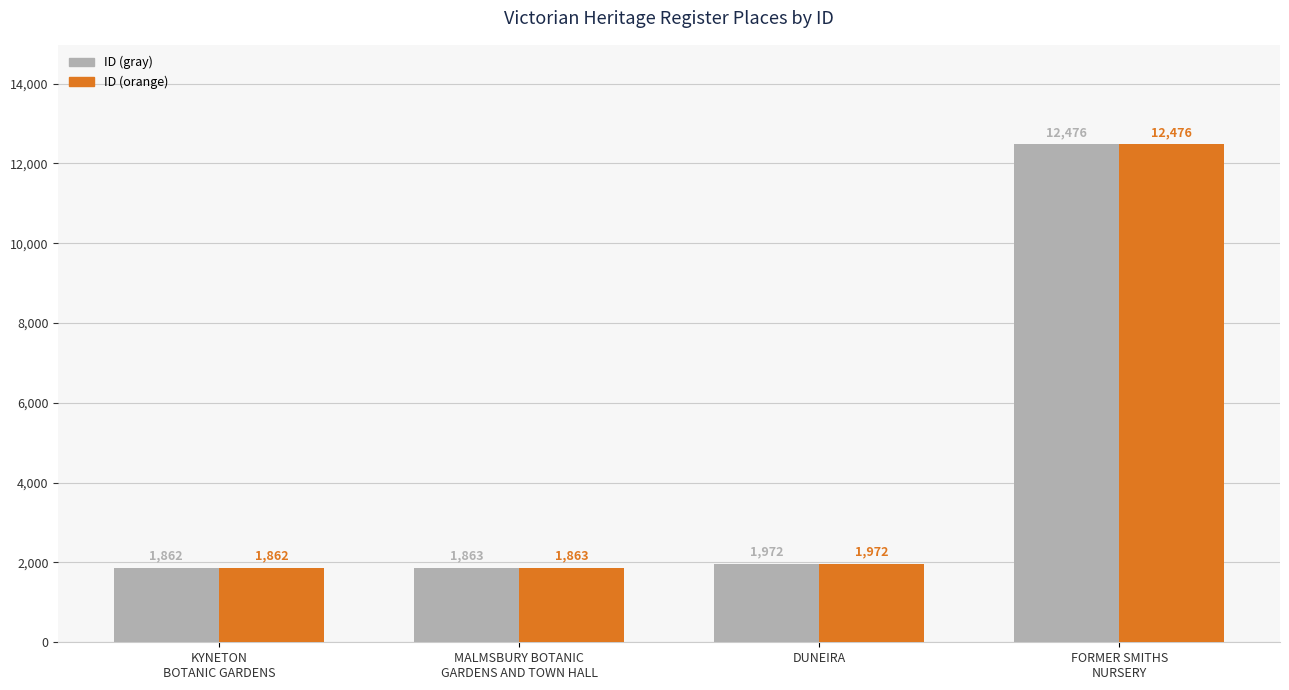

What is the maximum value for ID (gray)?

12476